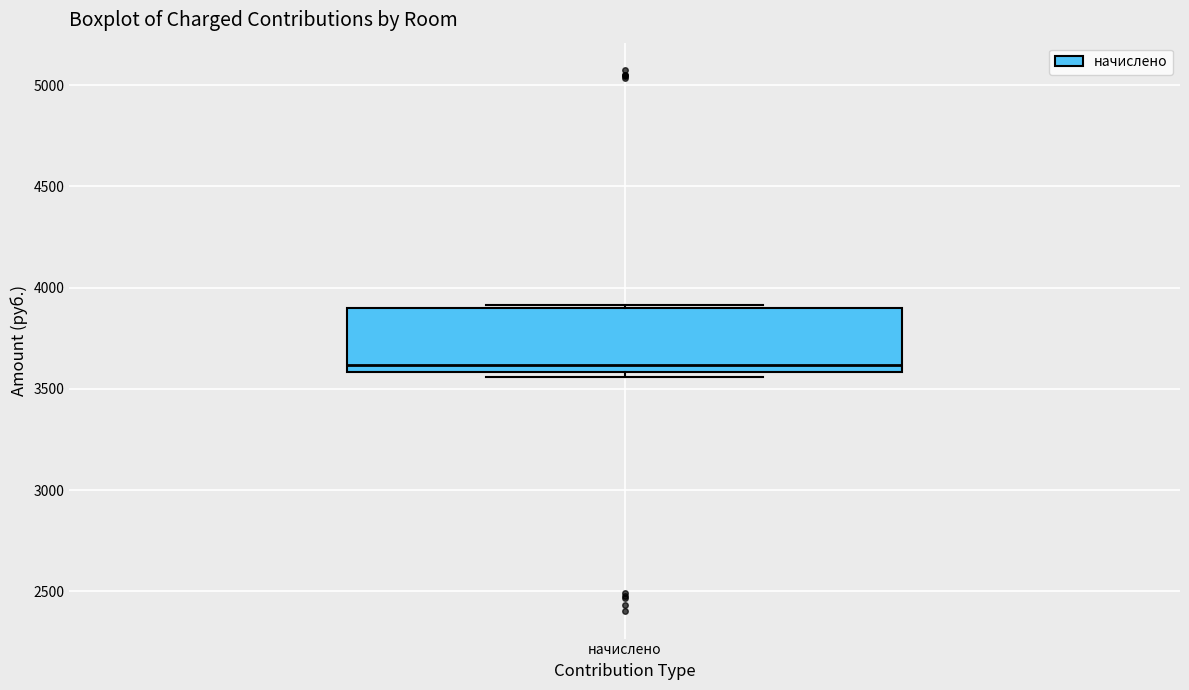

Read this box plot against the y-axis: the position of the median line, the range covered by the box, and the ends of both whiskers. The values are not printed on the chart, so give them approximately, as read against the axis.

median 3600 (just above the box's lower edge), box 3600 to 3900, whiskers 3550 to 3900 (just above the box's upper edge)